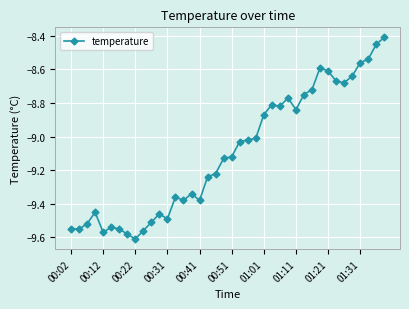

True or false: the data has more than 2 interior local peaks.

True